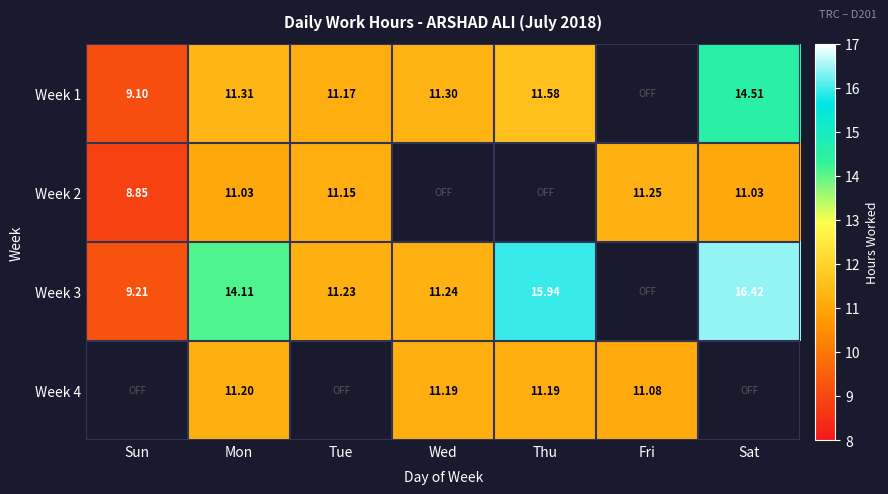

Is the value of Week 1 at Sun greater than the value of Week 3 at Sat?

No